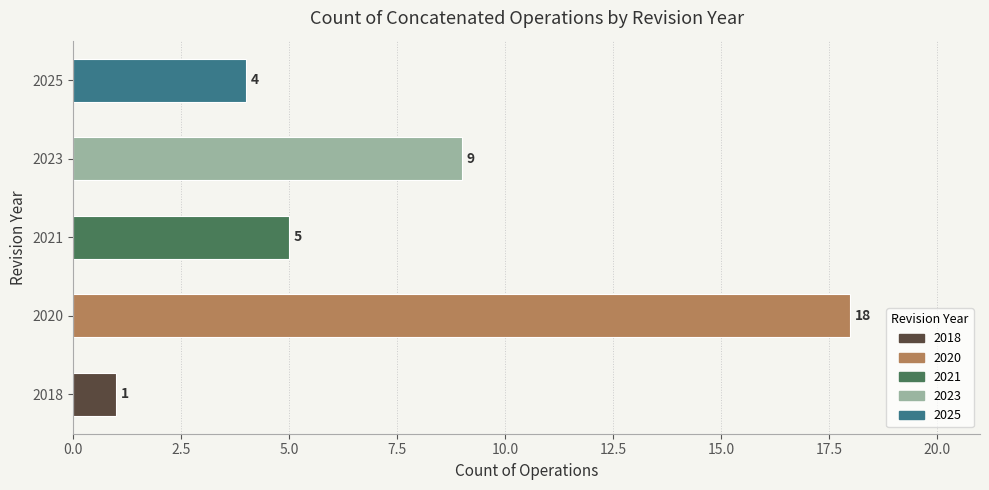

Reading top to bottom, transcribe all the data shown in this chart.

2025=4	2023=9	2021=5	2020=18	2018=1